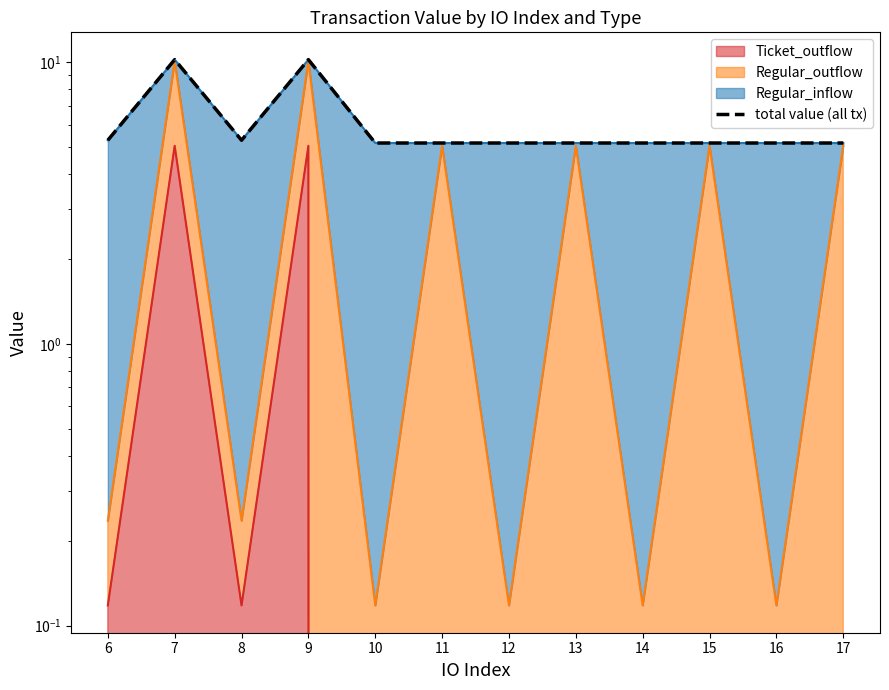

At which category does the data reach its first local peak?

7